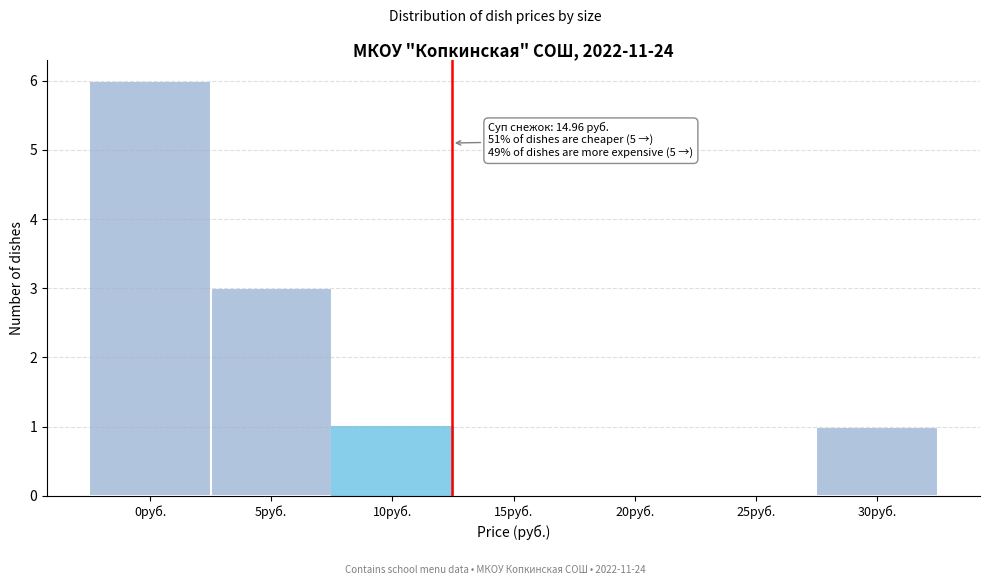

Reading right to left, extract all data points from this chart.

30руб.=1	25руб.=0	20руб.=0	15руб.=0	10руб.=1	5руб.=3	0руб.=6